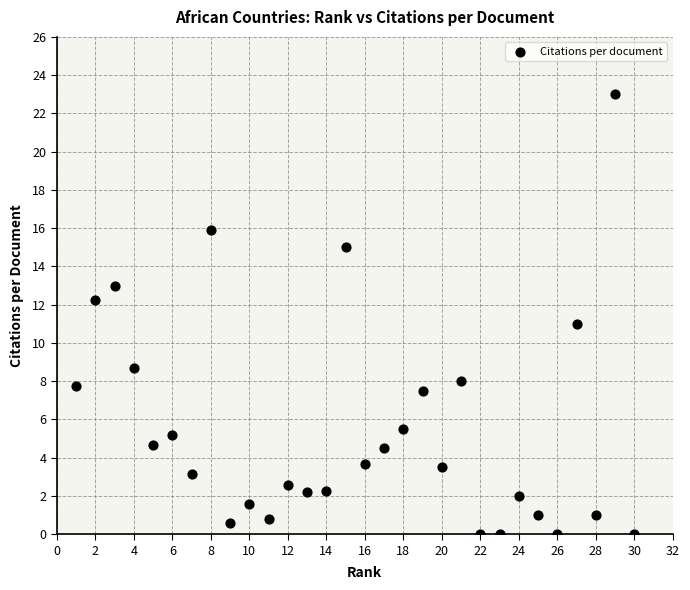

What is the range of Y values (max minus min)?

23.0